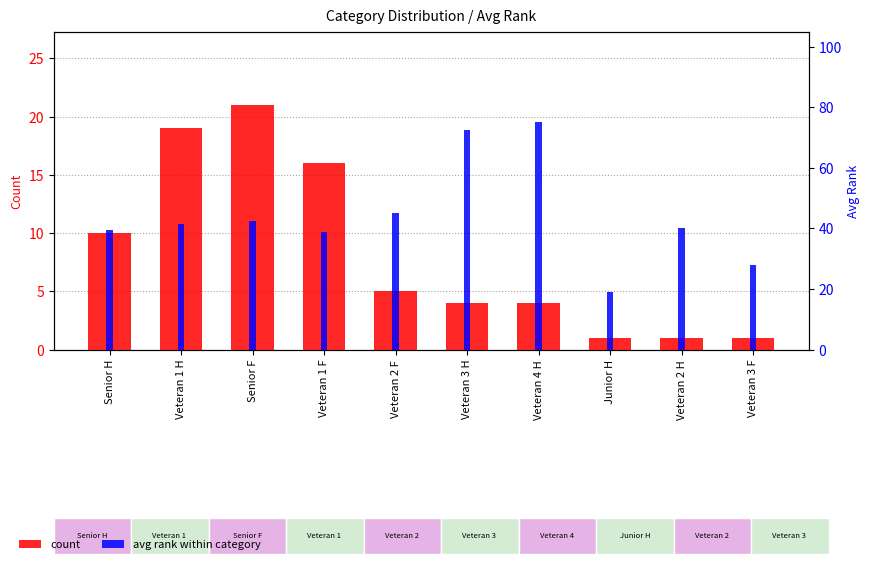

What is the label of the 5th bar from the left?

Veteran 2 F